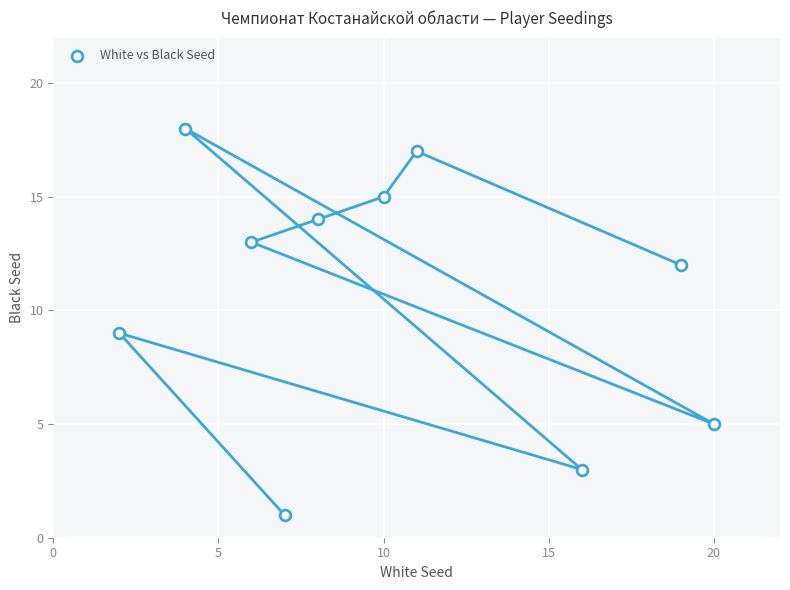

What is the range of X values (max minus min)?

18